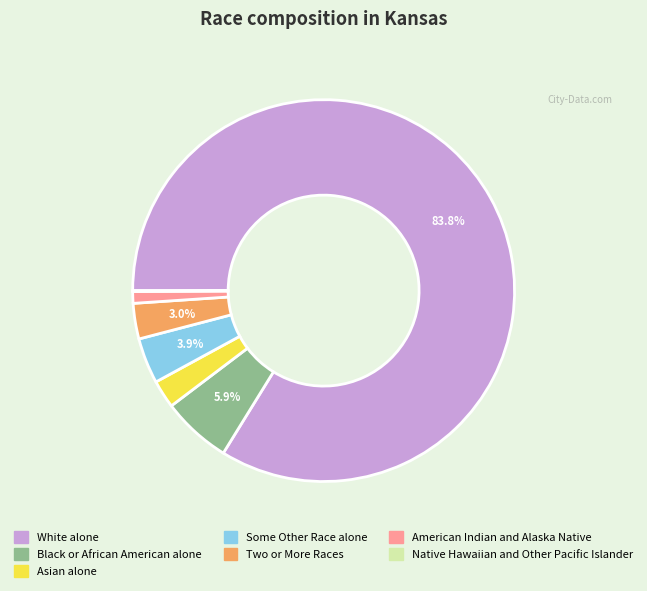

Is there a majority slice in this chart?

Yes